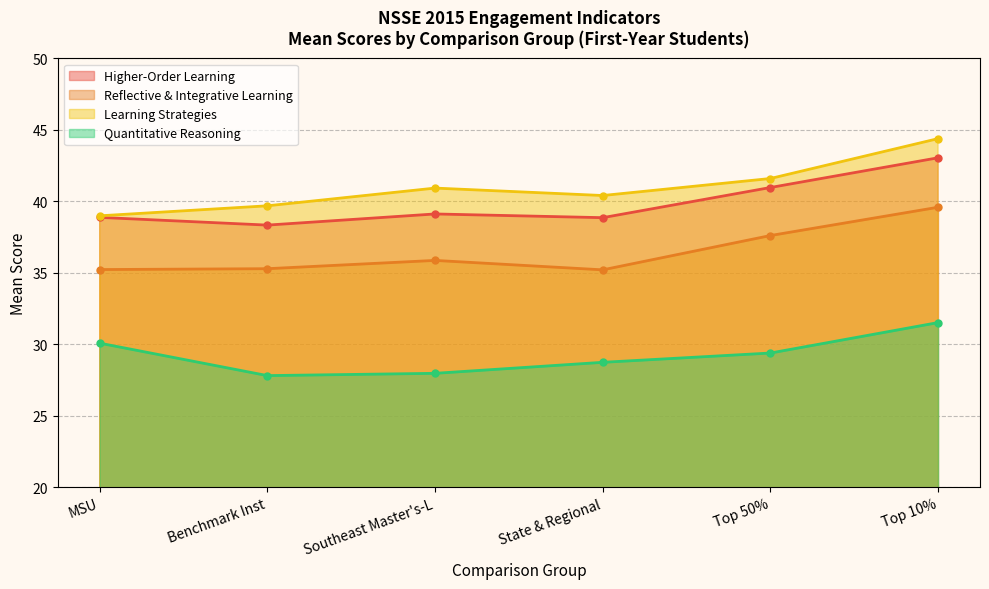

What is the total value across all series at Top 10%?

158.5